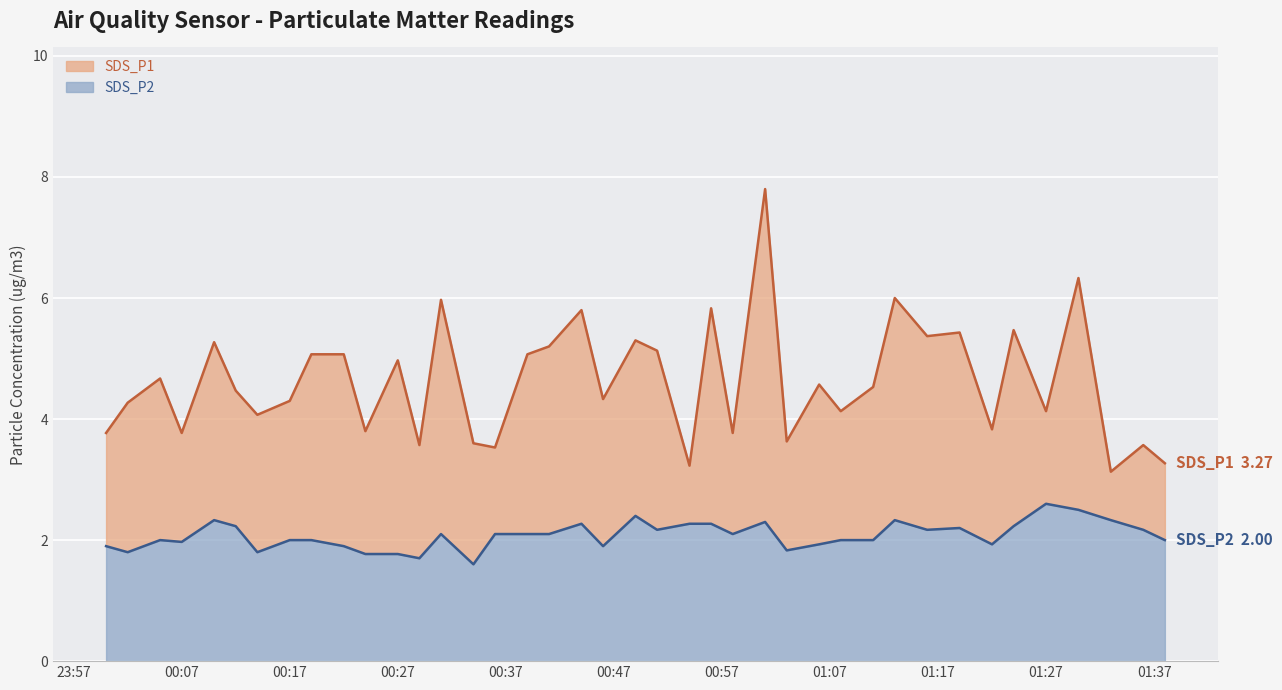

How many lines are shown in the chart?

2